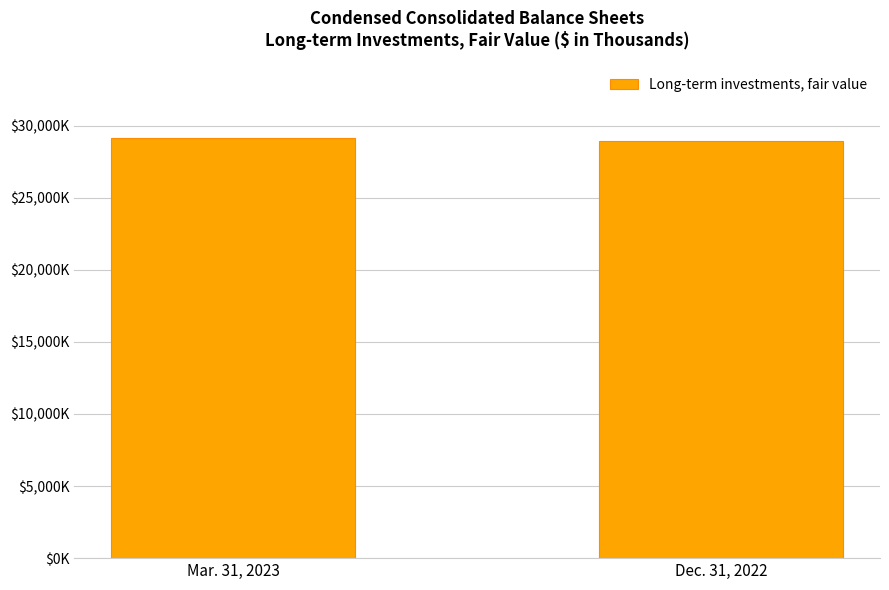

Reading left to right, transcribe all the data shown in this chart.

29177	28919